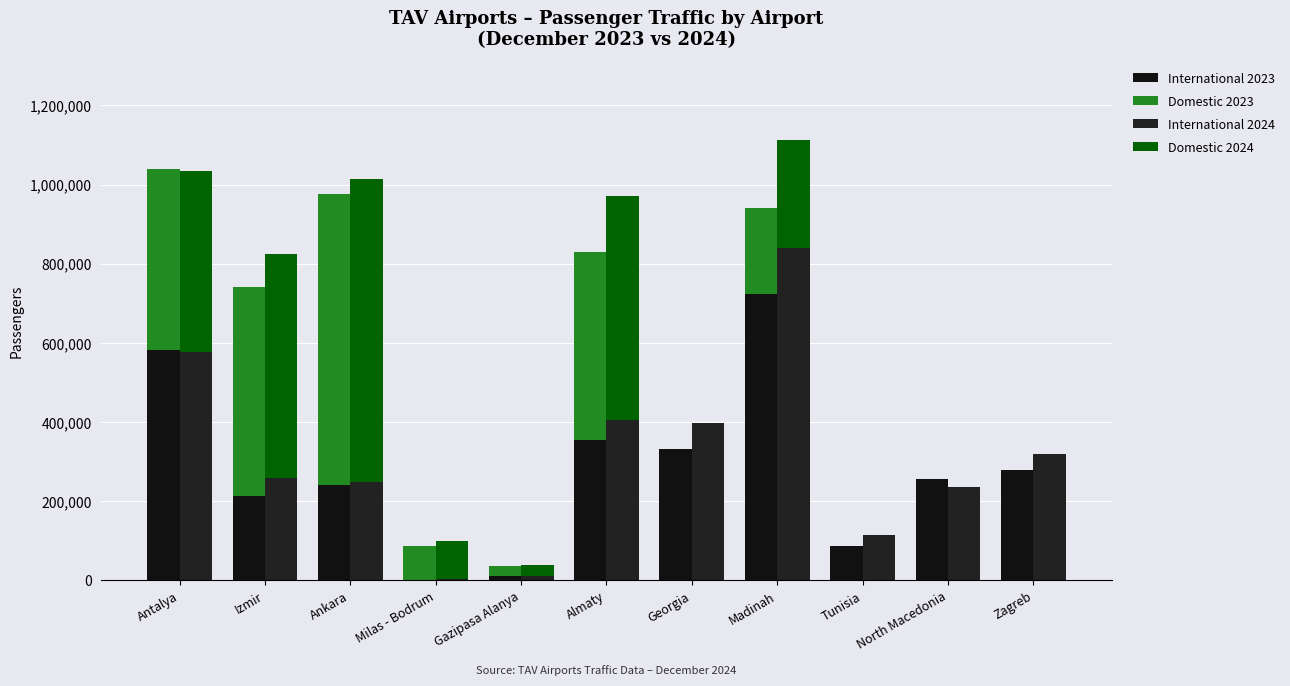

Which series has the largest total across all categories?

International 2024